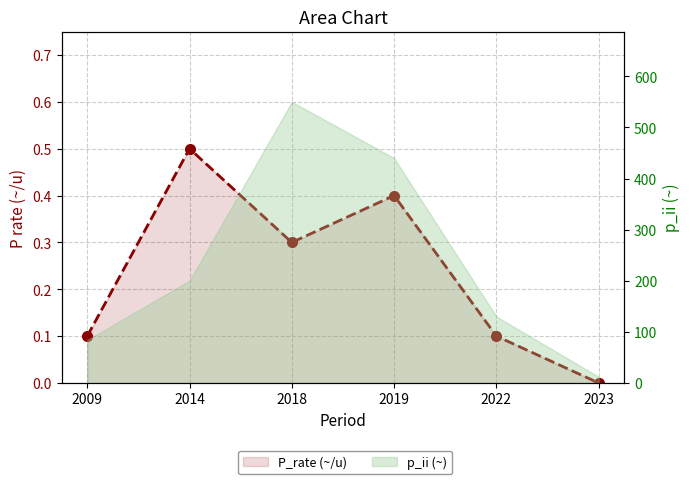

List the labels in order of value, smallest first.

2023, 2009, 2022, 2018, 2019, 2014